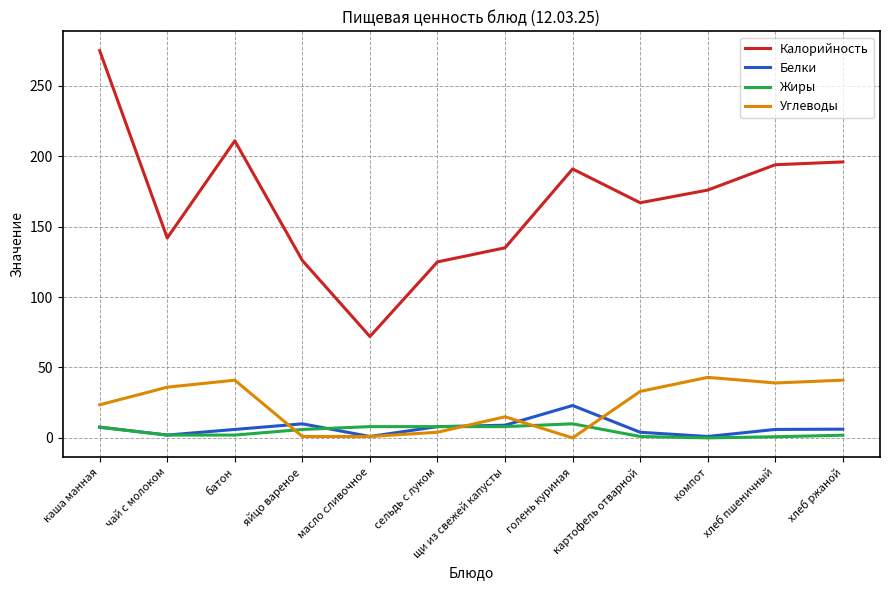

Does the chart display data point markers on the line(s)?

No